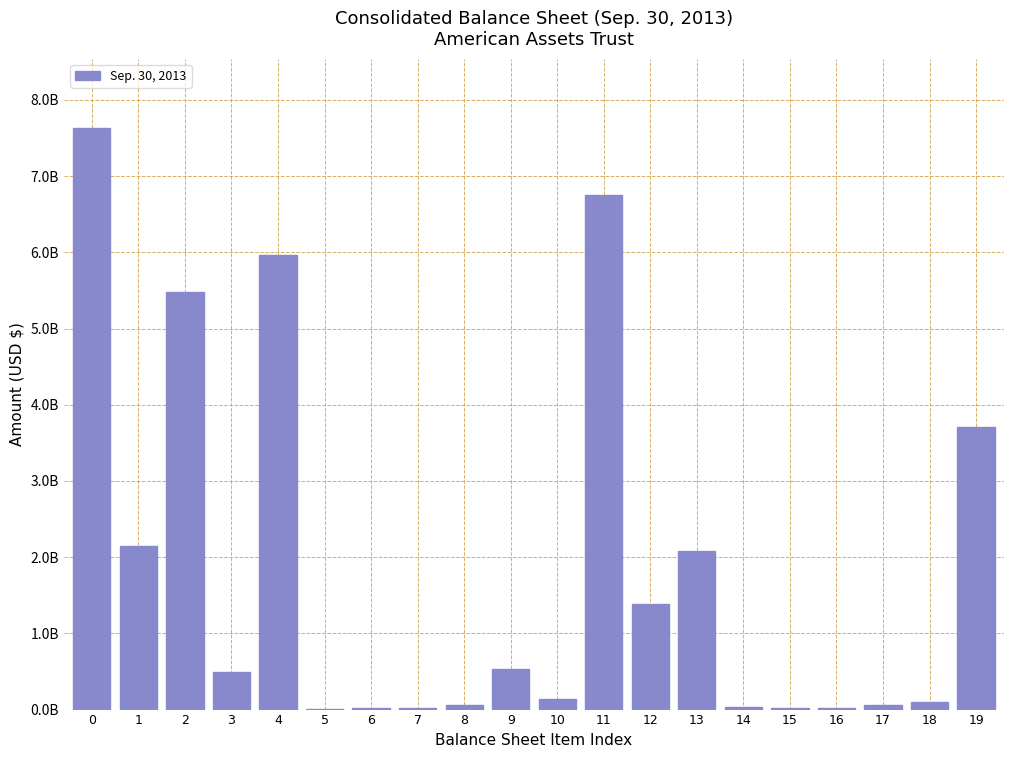

Are the bars horizontal?

No